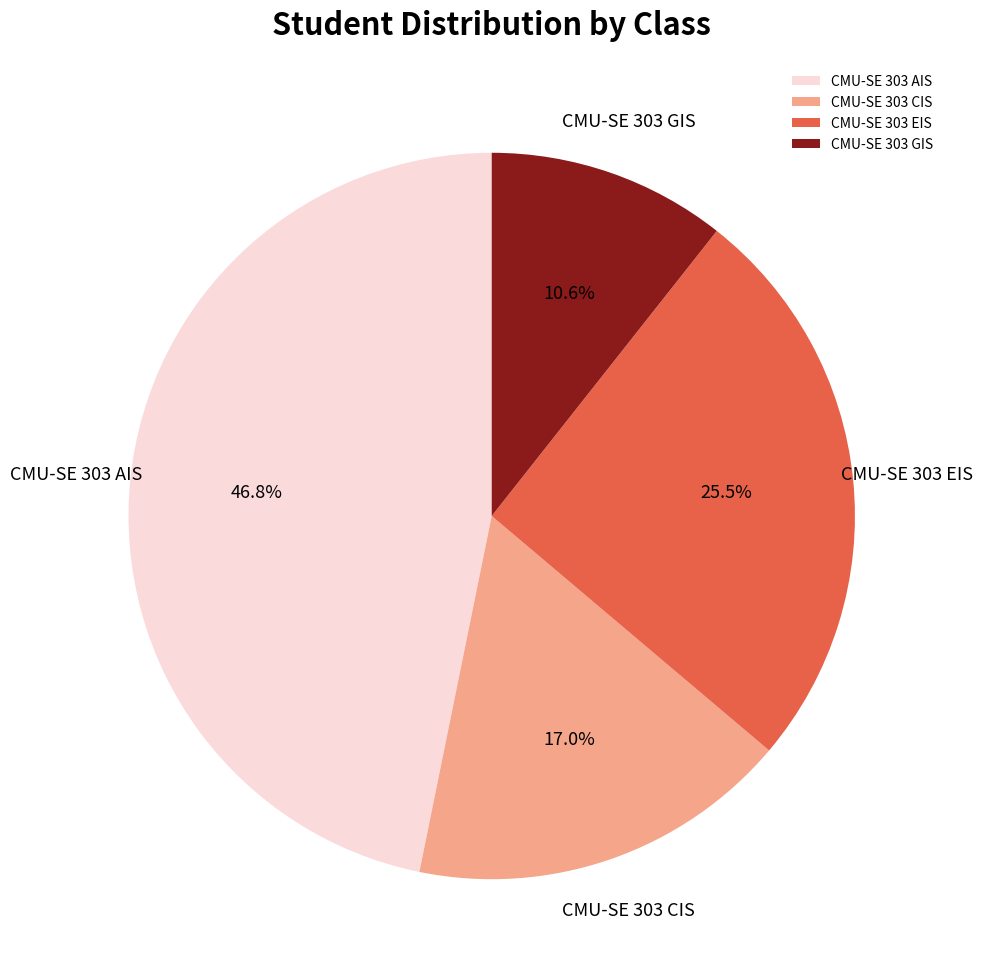

To the nearest percent, what is the difference between the largest and smallest slice percentages?

36%